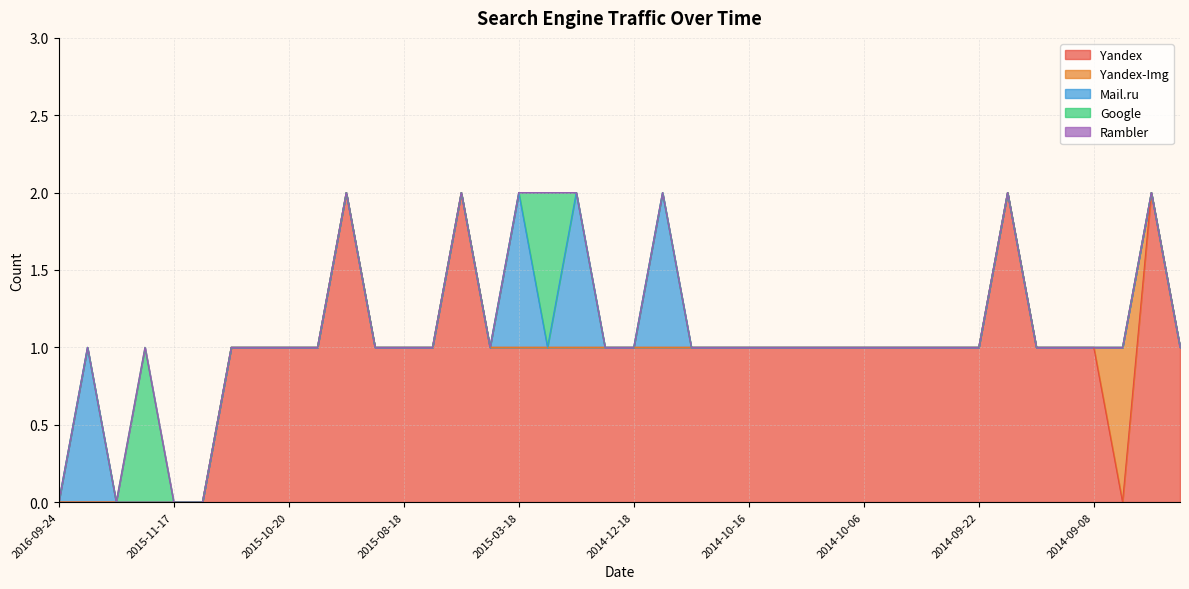

At which category is the sum across all series the highest?

2015-09-30